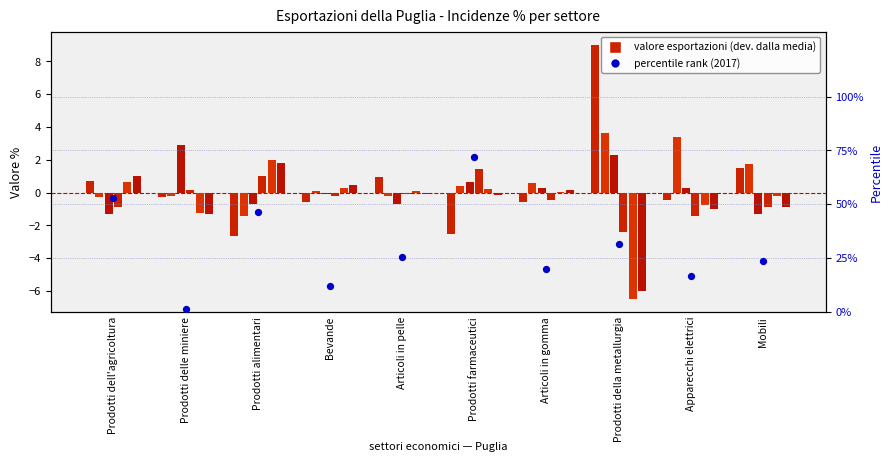

What is the change in value from Prodotti alimentari to Prodotti della metallurgia?

-15.3